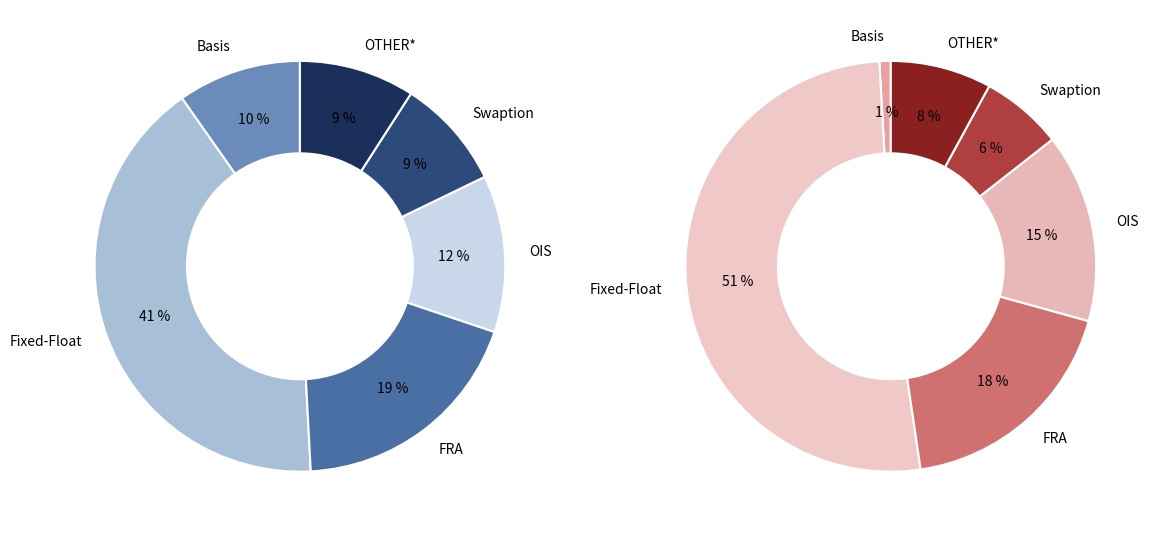

Is it true that Basis is 10% of the pie?

True